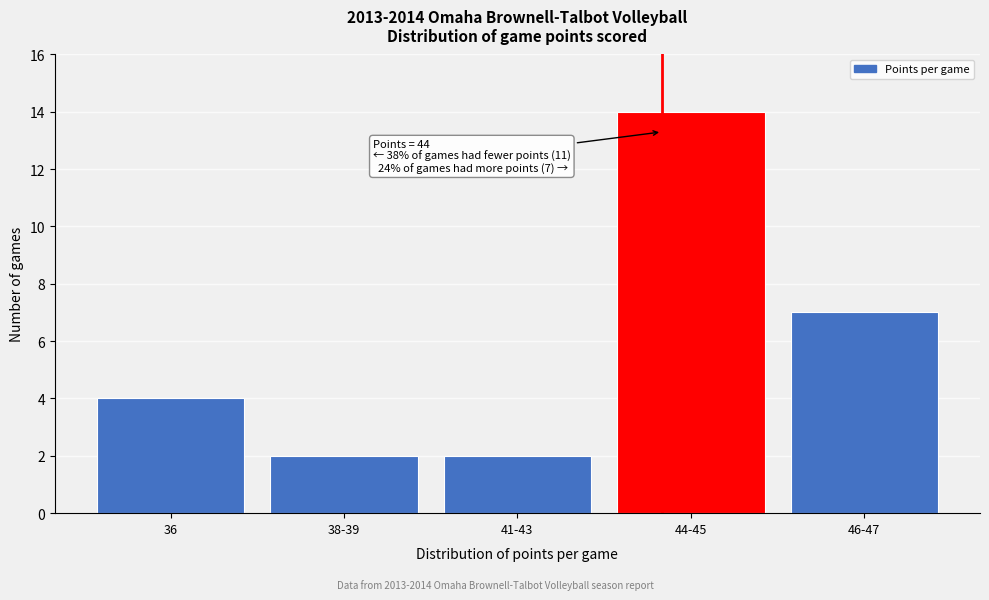

Reading left to right, list all the values displayed in this chart.

36=4	38-39=2	41-43=2	44-45=14	46-47=7